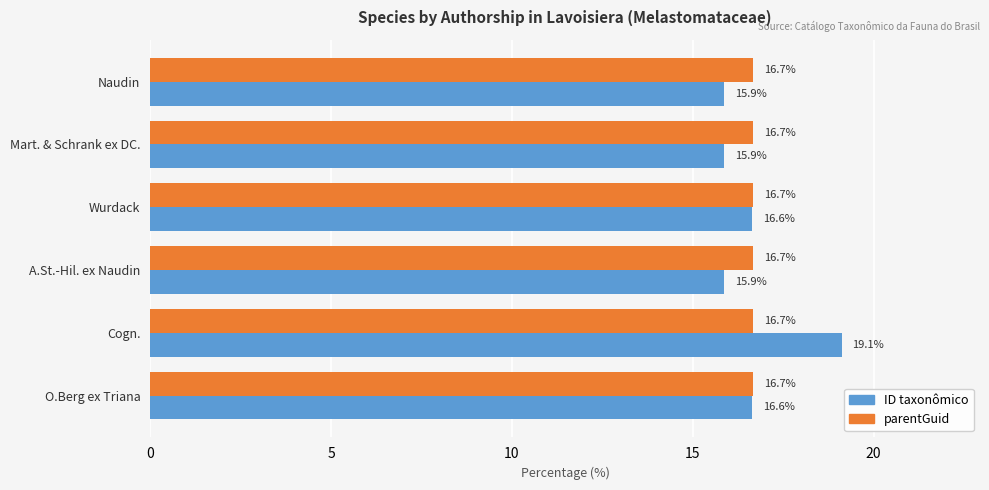

Which series has the largest range (max minus min)?

ID taxonômico